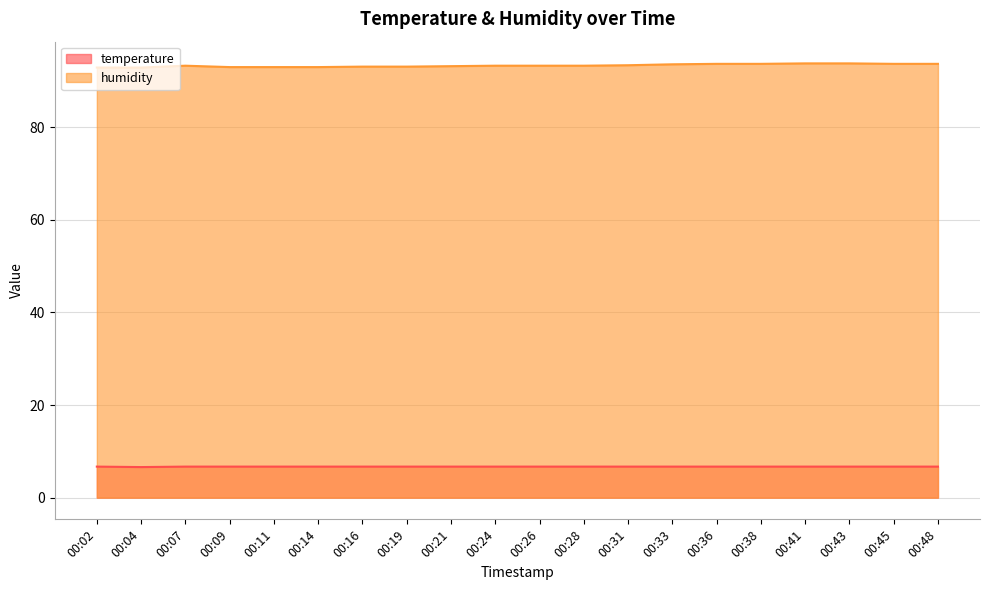

Reading right to left, transcribe all the data shown in this chart.

temperature: 6.7	6.7	6.7	6.7	6.7	6.7	6.7	6.7	6.7	6.7	6.7	6.7	6.7	6.7	6.7	6.7	6.7	6.7	6.6	6.7
humidity: 93.7	93.7	93.8	93.8	93.7	93.7	93.6	93.4	93.3	93.3	93.3	93.2	93.1	93.1	93.0	93.0	93.0	93.3	92.9	92.9